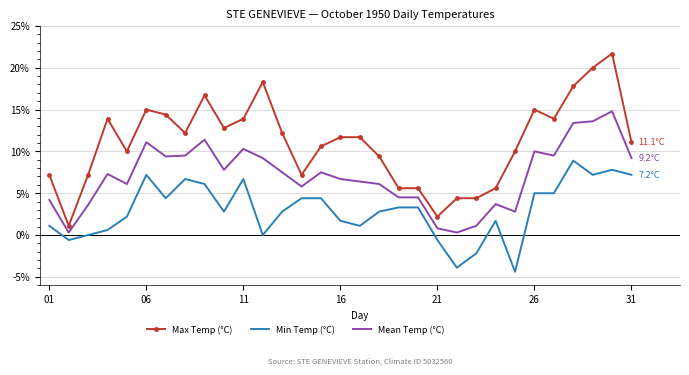

True or false: Mean Temp (°C) and Max Temp (°C) cross at least once.

False